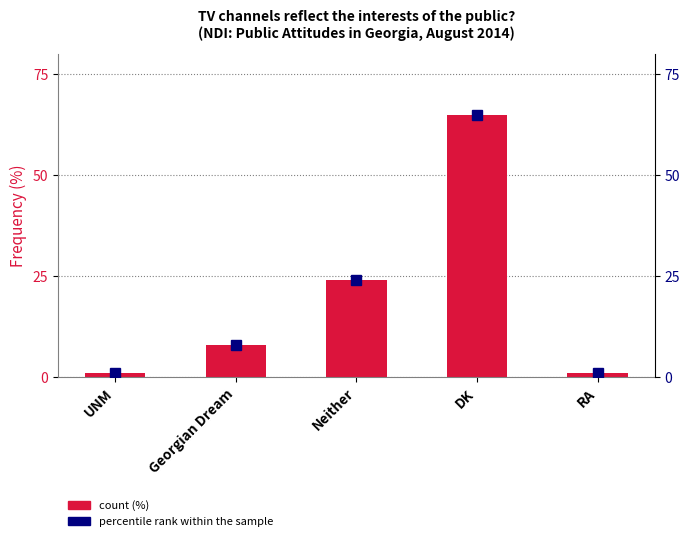

Between UNM and Georgian Dream, which is larger?

Georgian Dream